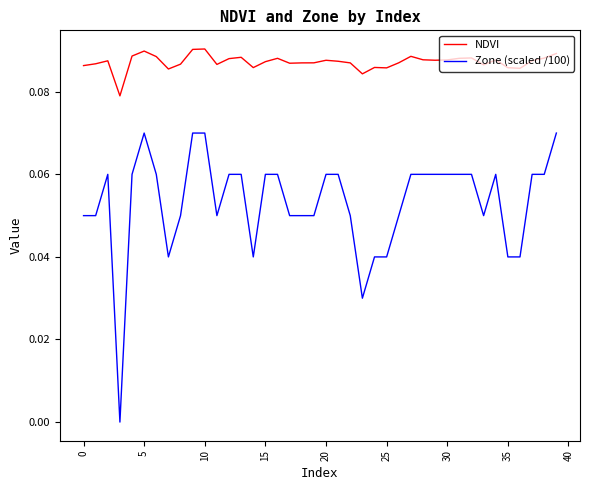

List the series in order of their overall mean, lowest first.

Zone (scaled /100), NDVI